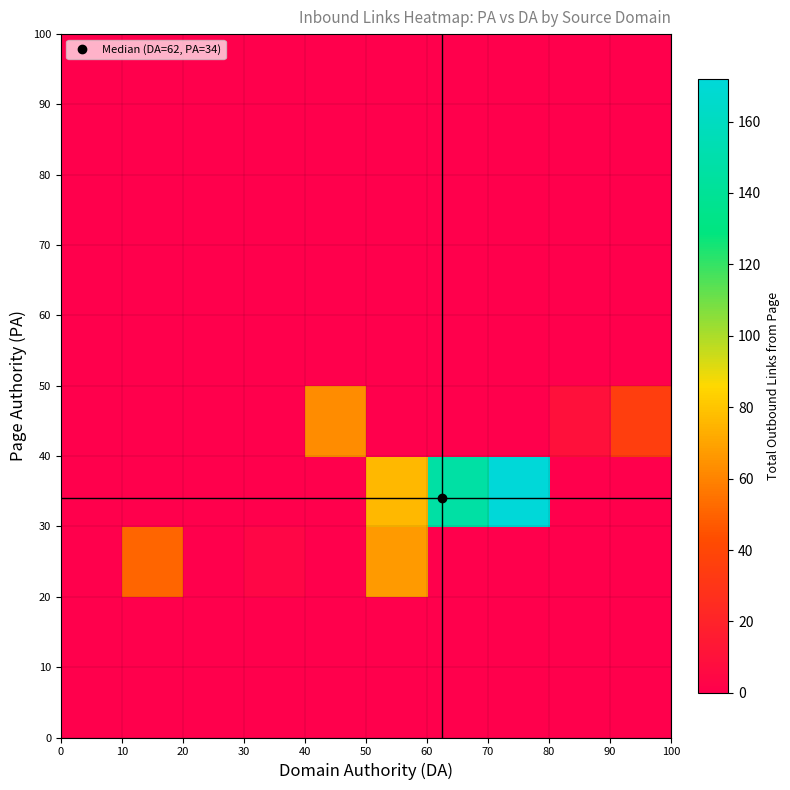

How many distinct data groups are displayed?

10